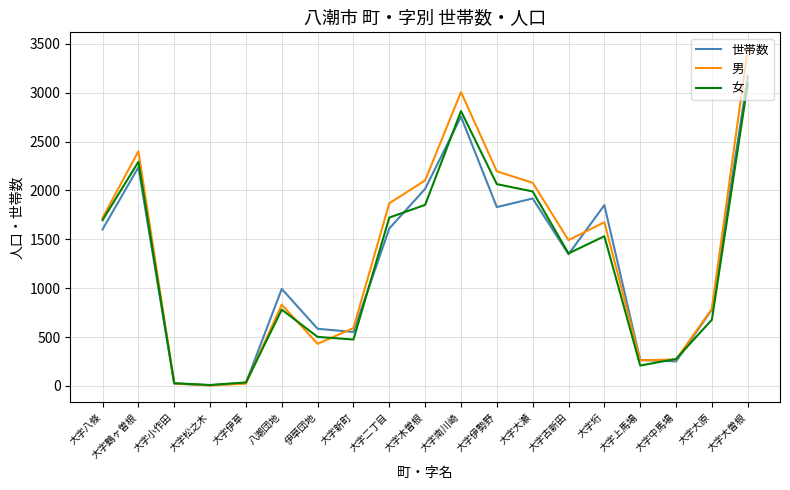

Which series has the largest total across all categories?

男